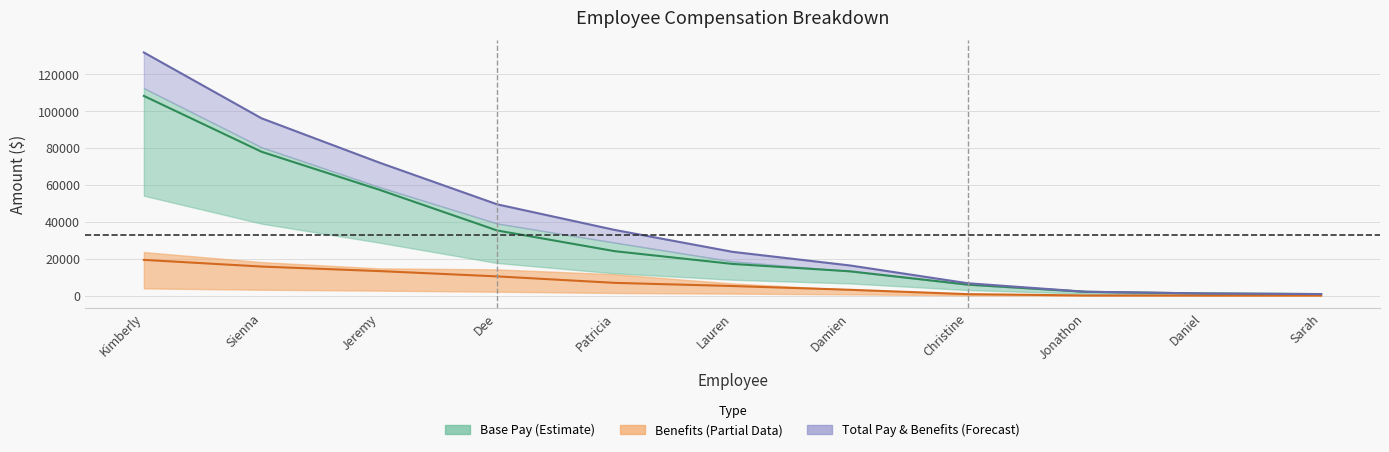

Is it true that Total Pay & Benefits equals 31109.7 at Sienna?

False